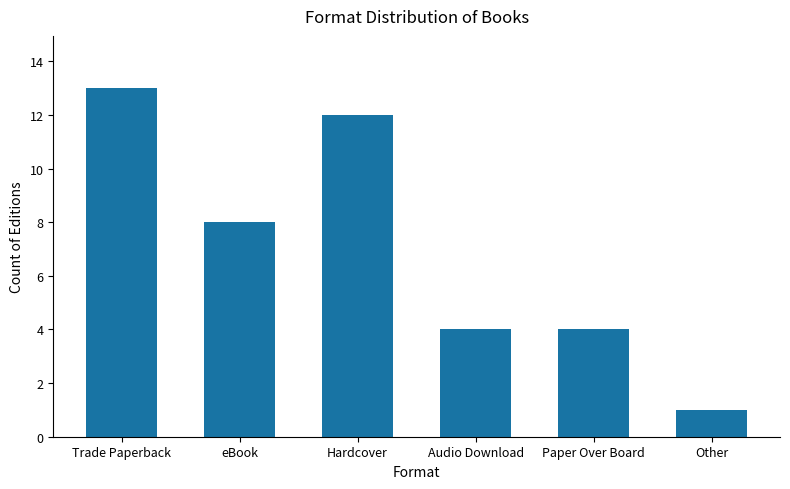

What is the smallest value displayed?

1